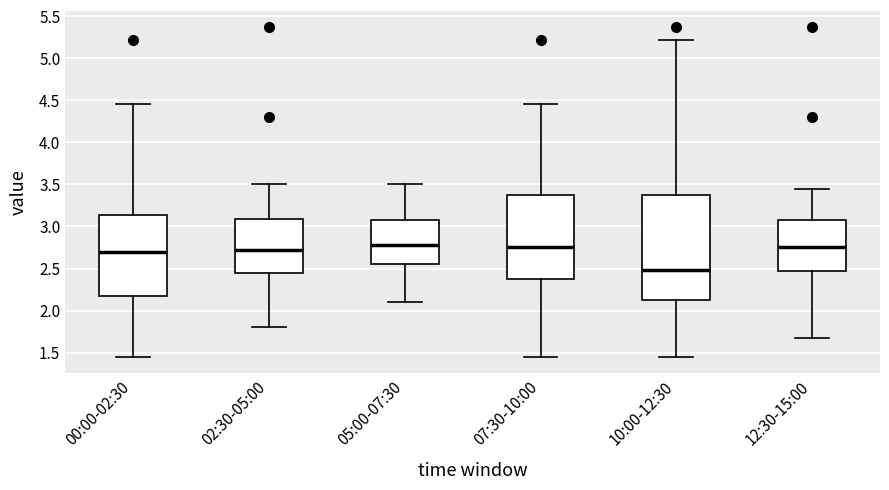

Comparing the boxes themselves (not the whiskers), which one is the tallest?

10:00-12:30